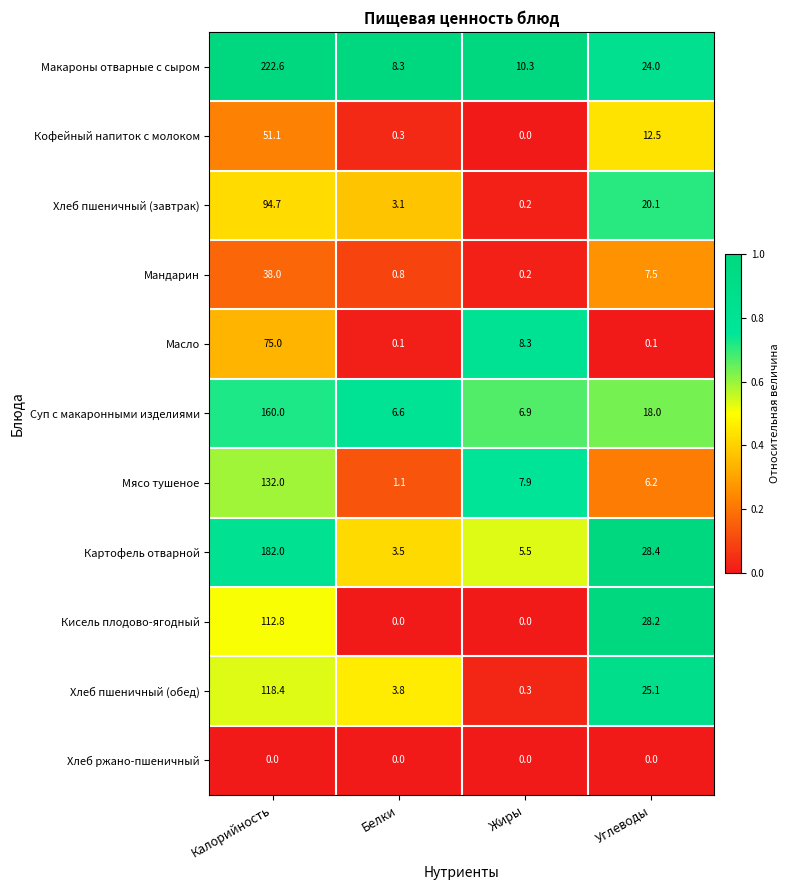

What is the maximum value shown in the chart?

222.6